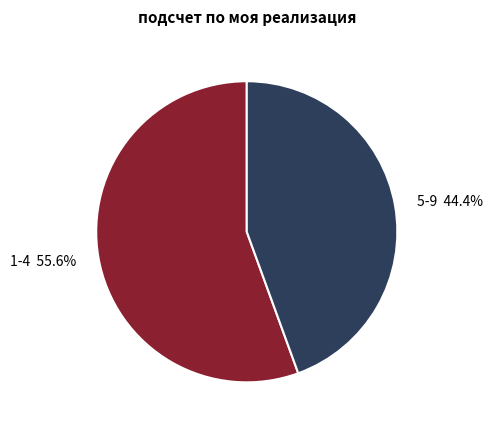

What is the largest slice in the pie chart?

1-4 55.6%